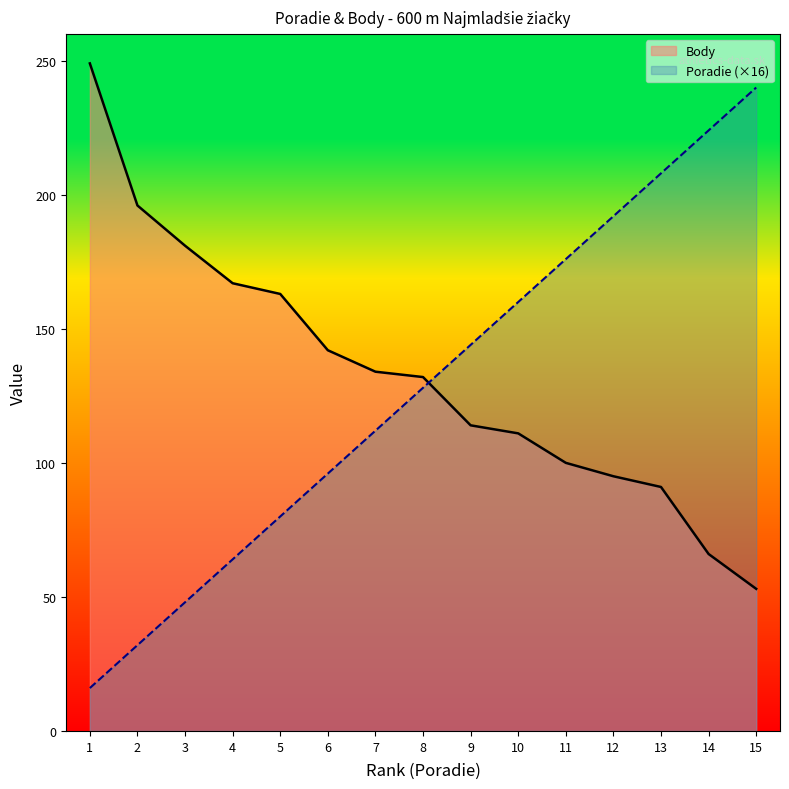

Which series has the widest spread of values?

Poradie (×16)